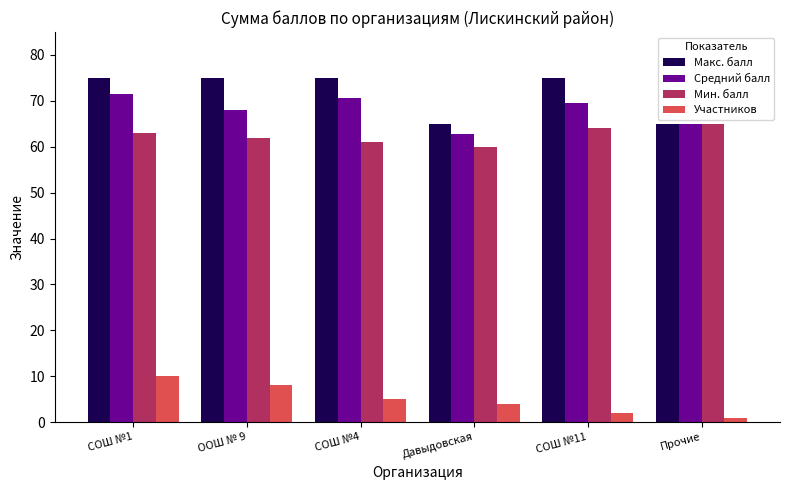

Reading left to right, extract all data points from this chart.

Макс. балл: СОШ №1=75.0	ООШ № 9=75.0	СОШ №4=75.0	Давыдовская=65.0	СОШ №11=75.0	Прочие=65.0
Средний балл: СОШ №1=71.4	ООШ № 9=68.1	СОШ №4=70.6	Давыдовская=62.8	СОШ №11=69.5	Прочие=65.0
Мин. балл: СОШ №1=63.0	ООШ № 9=62.0	СОШ №4=61.0	Давыдовская=60.0	СОШ №11=64.0	Прочие=65.0
Участников: СОШ №1=10.0	ООШ № 9=8.0	СОШ №4=5.0	Давыдовская=4.0	СОШ №11=2.0	Прочие=1.0